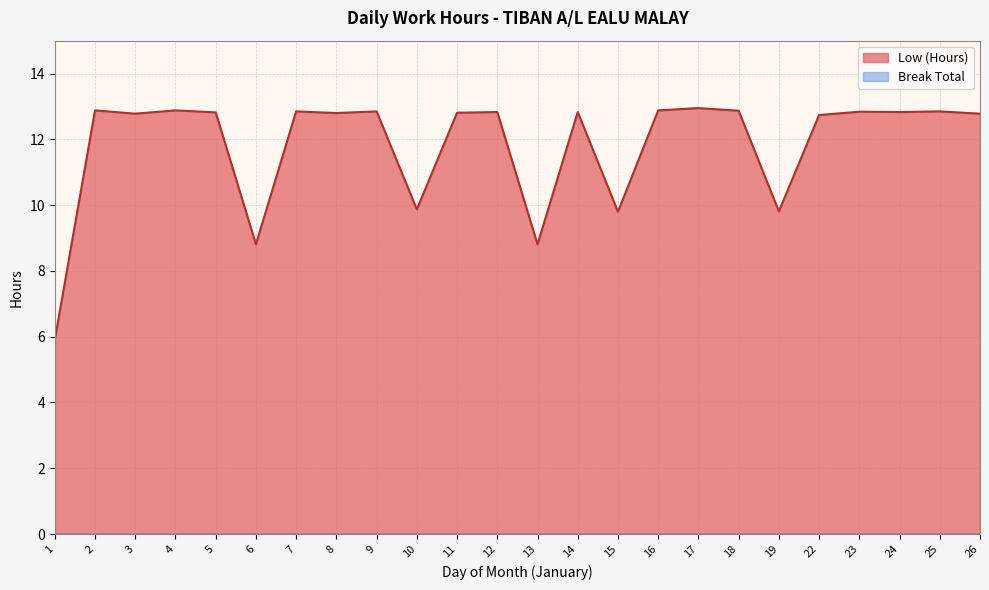

Rank the categories by value from highest to lowest.

17, 2, 4, 16, 18, 7, 9, 25, 23, 12, 14, 24, 5, 11, 8, 3, 26, 22, 10, 19, 15, 6, 13, 1